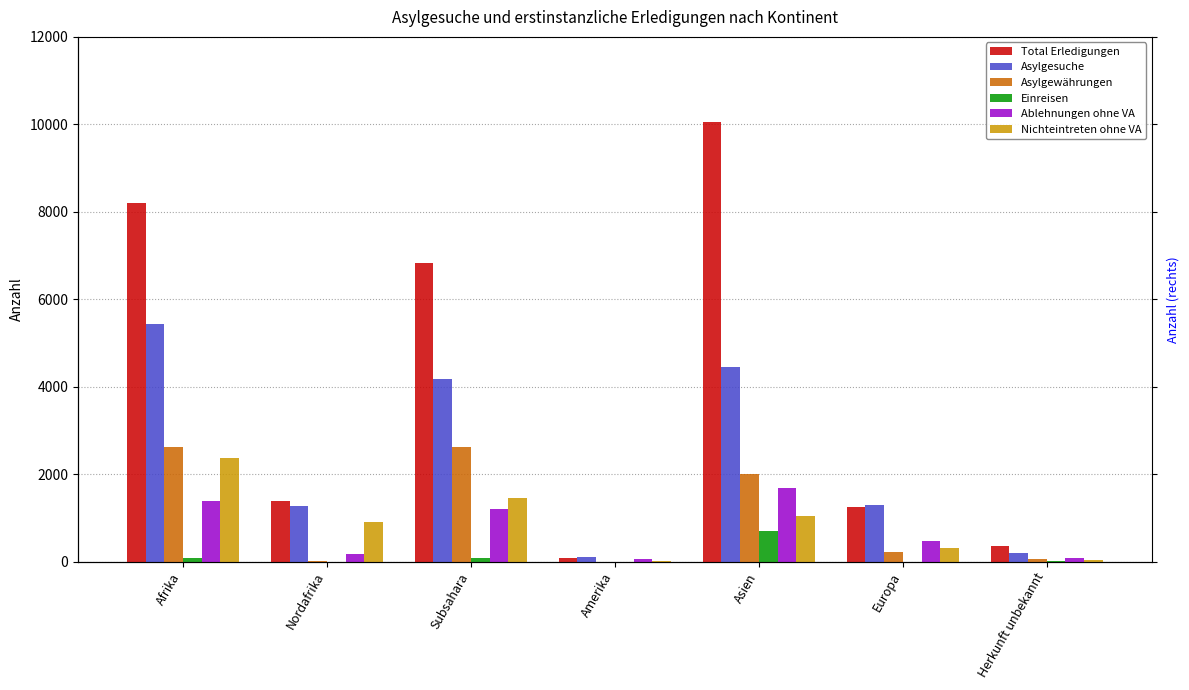

Reading right to left, transcribe all the data shown in this chart.

Total Erledigungen: Herkunft unbekannt=347	Europa=1242	Asien=10063	Amerika=86	Subsahara=6820	Nordafrika=1379	Afrika=8199
Asylgesuche: Herkunft unbekannt=200	Europa=1292	Asien=4445	Amerika=105	Subsahara=4165	Nordafrika=1277	Afrika=5442
Asylgewährungen: Herkunft unbekannt=70	Europa=208	Asien=1997	Amerika=0	Subsahara=2611	Nordafrika=20	Afrika=2631
Einreisen: Herkunft unbekannt=4	Europa=0	Asien=705	Amerika=0	Subsahara=77	Nordafrika=0	Afrika=77
Ablehnungen ohne VA: Herkunft unbekannt=89	Europa=472	Asien=1684	Amerika=68	Subsahara=1202	Nordafrika=182	Afrika=1384
Nichteintreten ohne VA: Herkunft unbekannt=34	Europa=302	Asien=1053	Amerika=4	Subsahara=1462	Nordafrika=914	Afrika=2376